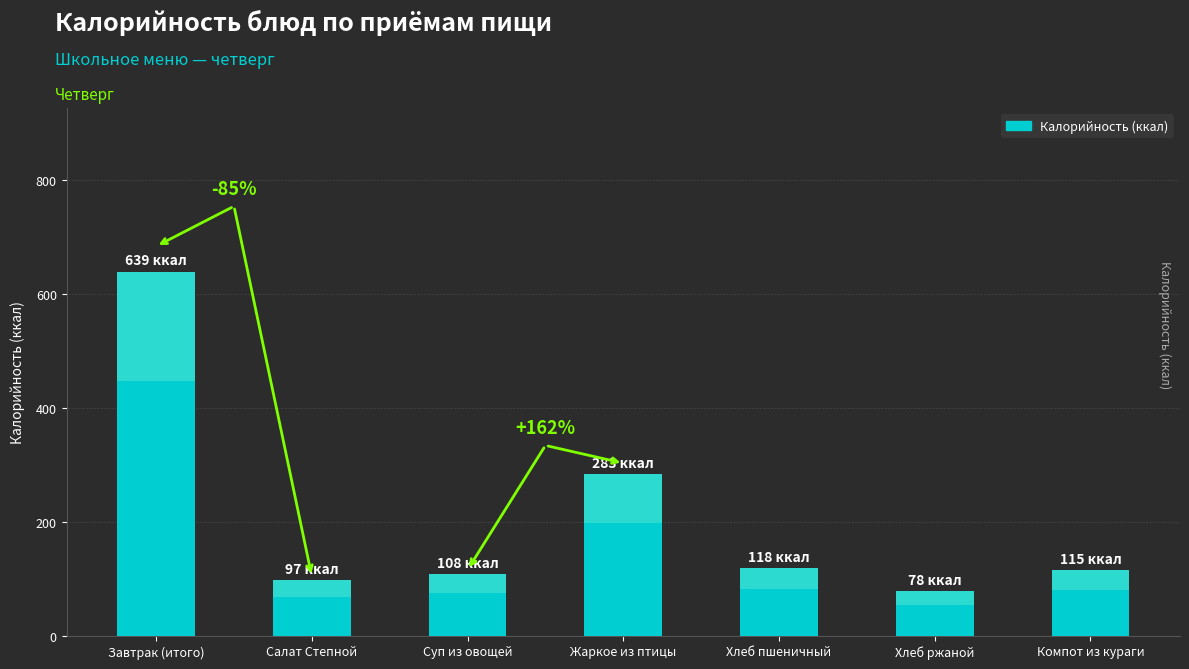

Rank the categories by value from lowest to highest.

Хлеб ржаной, Салат Степной, Суп из овощей, Компот из кураги, Хлеб пшеничный, Жаркое из птицы, Завтрак (итого)